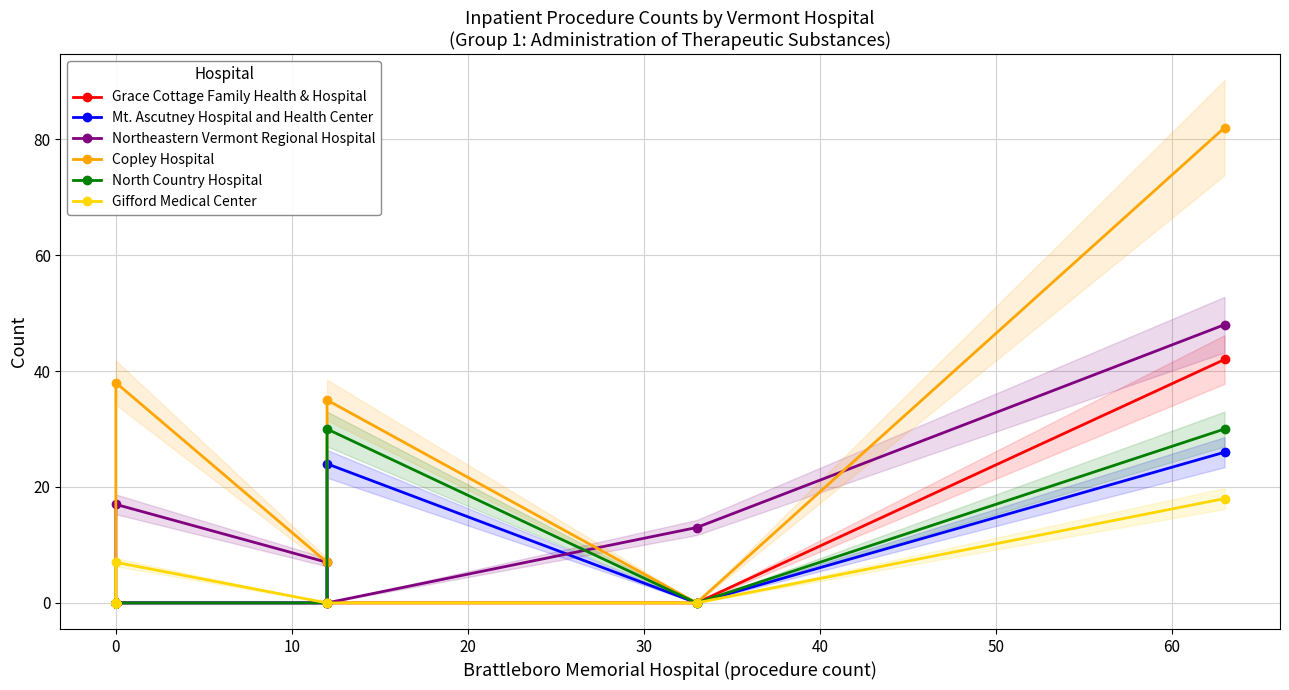

How many data points does each series have?

18